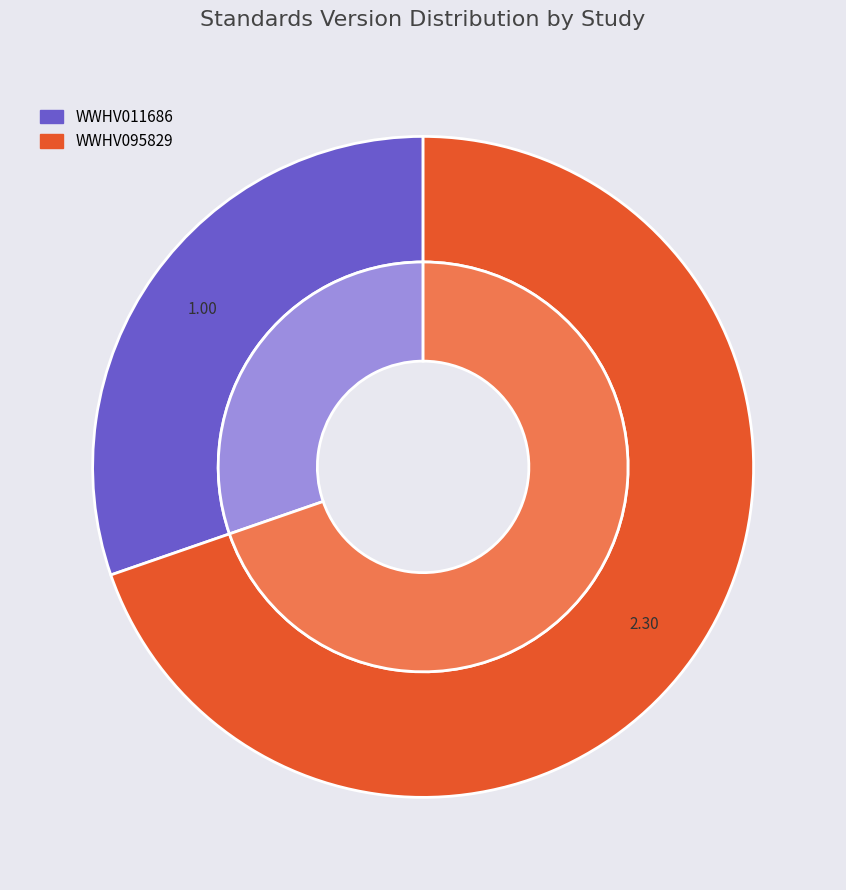

Is WWHV011686 the majority of the pie?

No